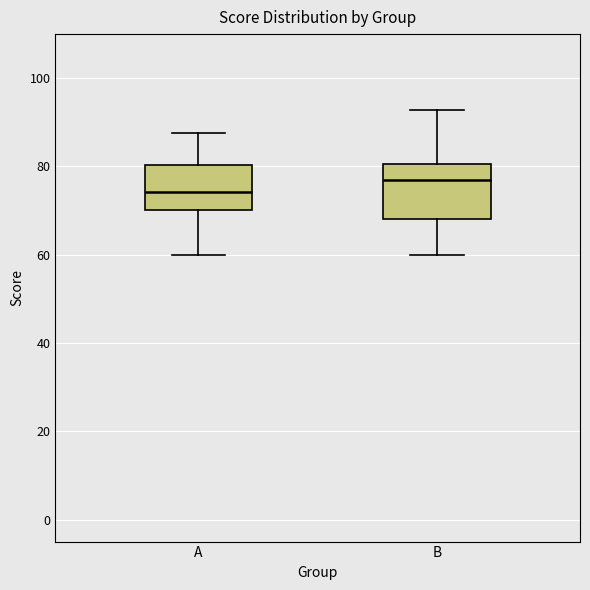

Which box's median line is the lowest?

A